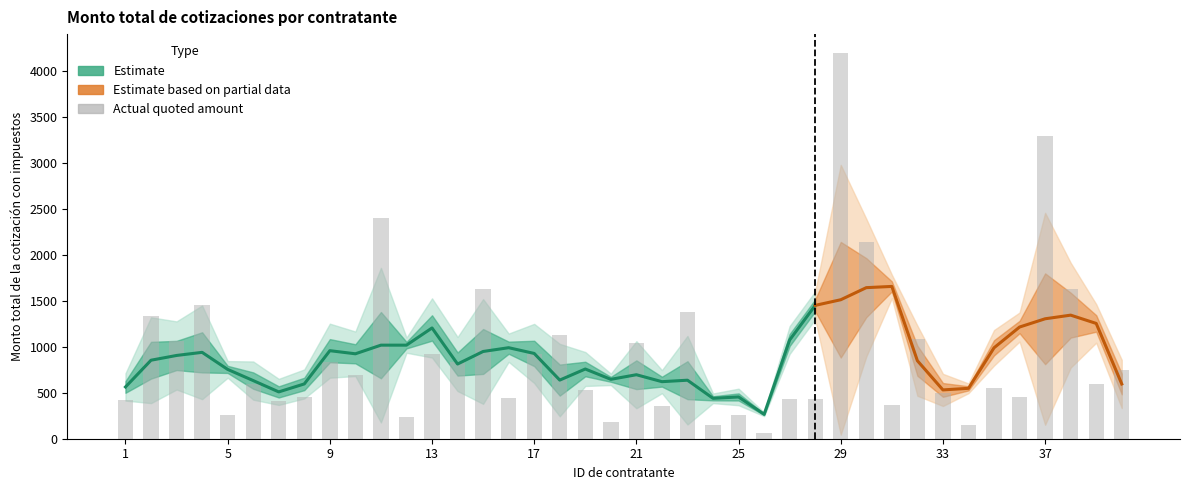

Reading left to right, what are all the values shown in this chart?

424.0	1334.6	1059.5	1456.9	258.6	594.0	405.6	451.1	840.2	692.8	2404.3	236.2	921.2	840.5	1629.3	439.7	920.0	1126.6	528.0	178.0	1043.1	358.4	1377.1	149.9	257.8	56.9	432.5	432.6	4196.4	2142.1	364.1	1090.5	500.0	150.9	552.0	451.1	3296.9	1630.8	600.0	750.0